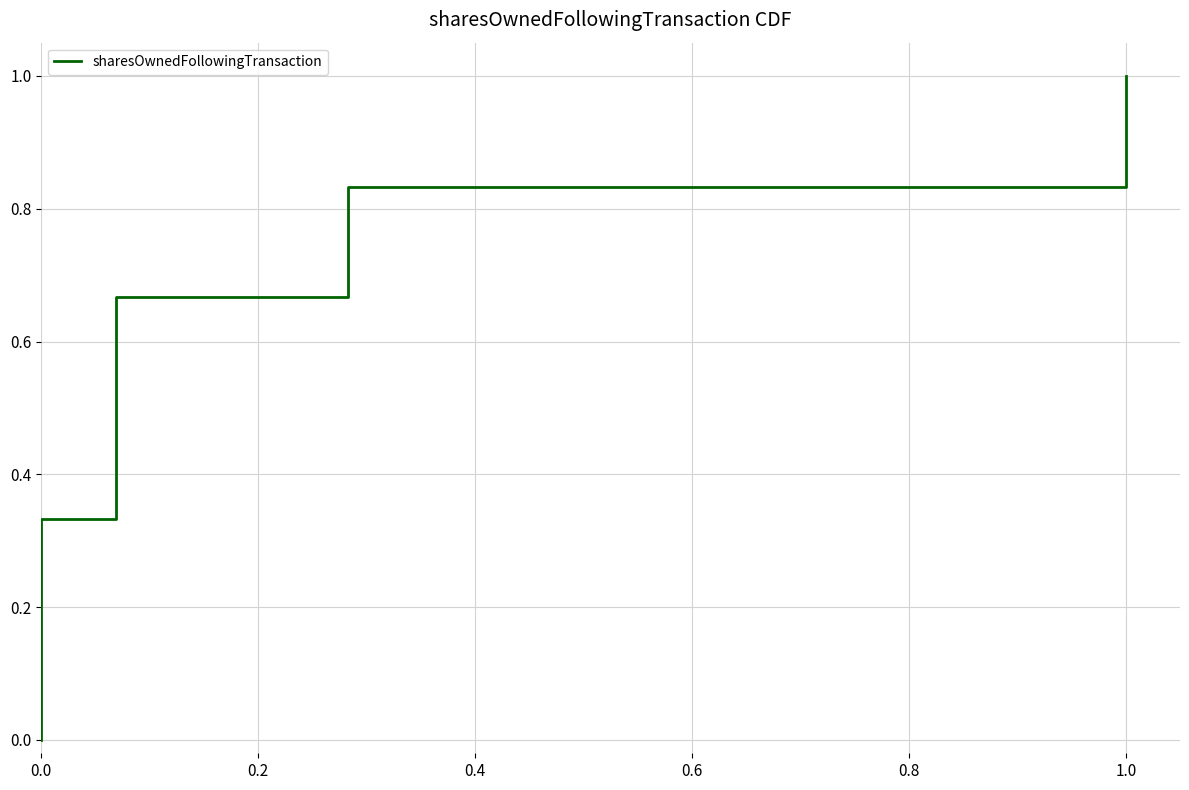

True or false: there are more than 2 points higher than both neighbors.

False